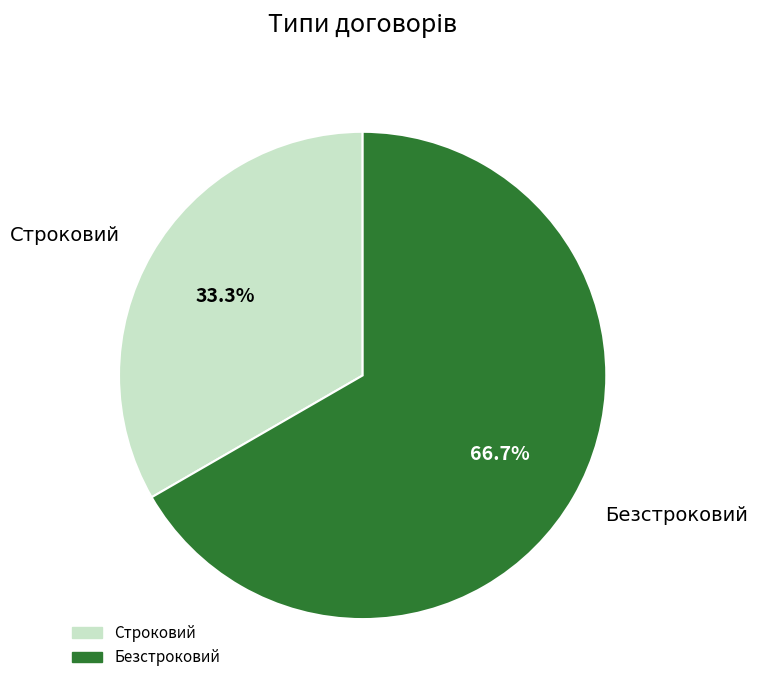

Which category has the biggest portion of the pie?

Безстроковий